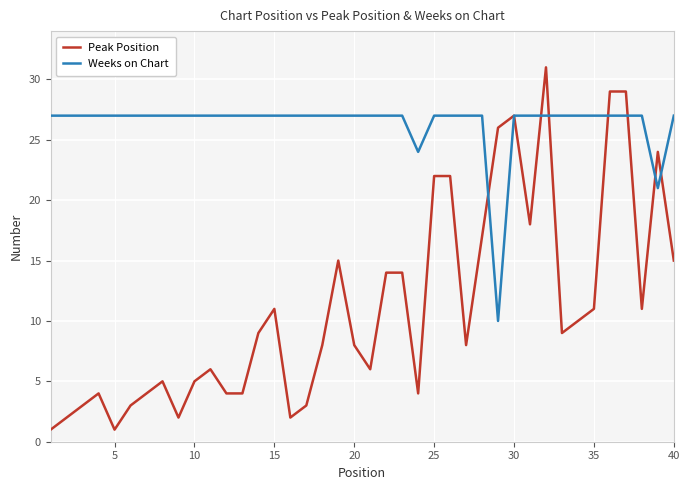

What is the maximum value shown in the chart?

31